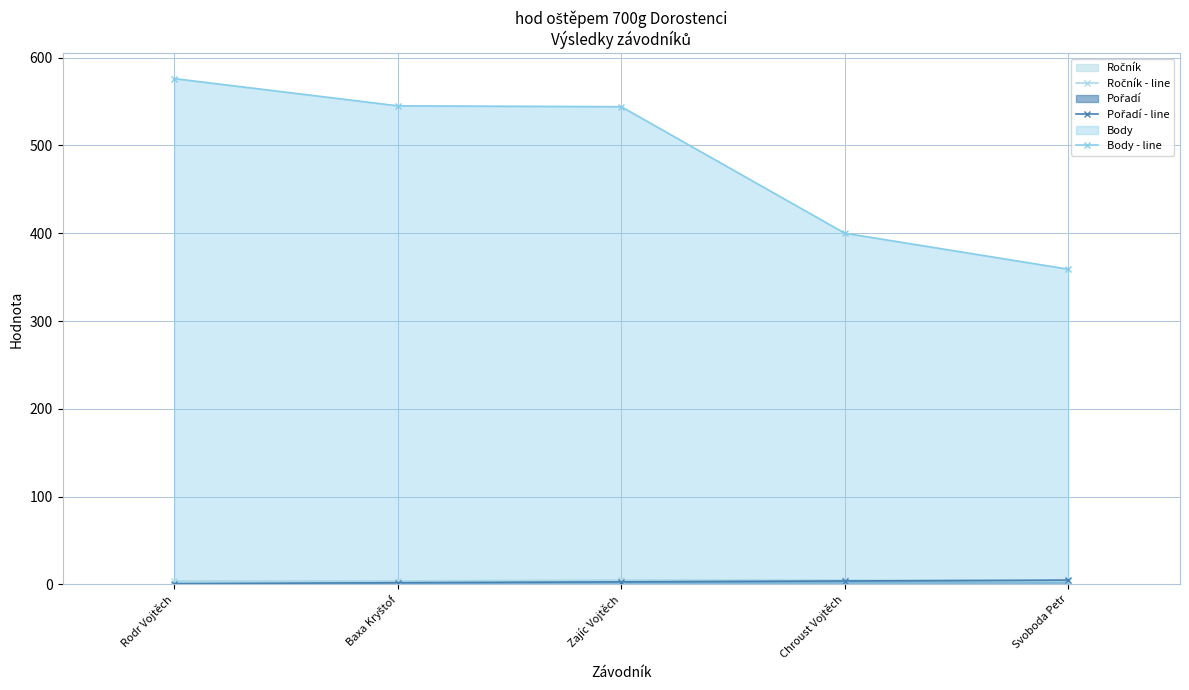

Between Chroust Vojtěch and Svoboda Petr, which is larger?

Chroust Vojtěch